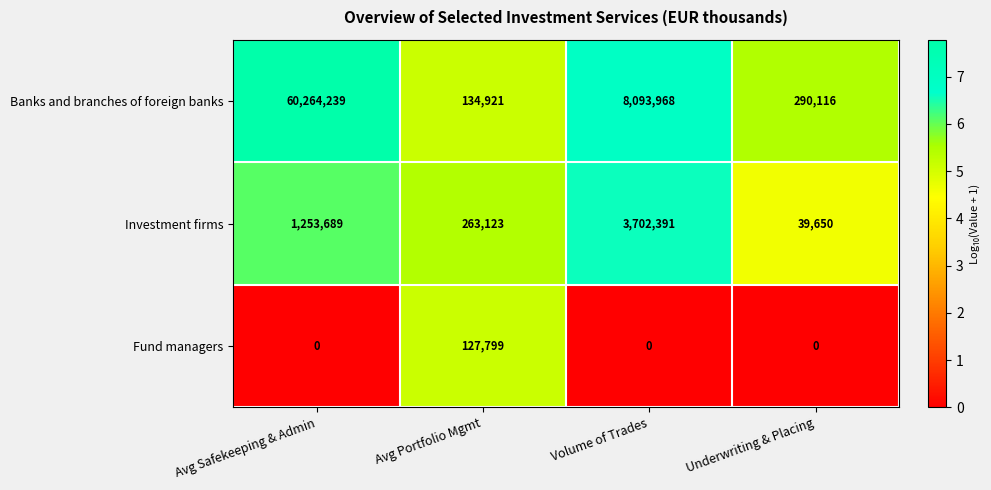

What is the average value of the Banks and branches of foreign banks series?

17195811